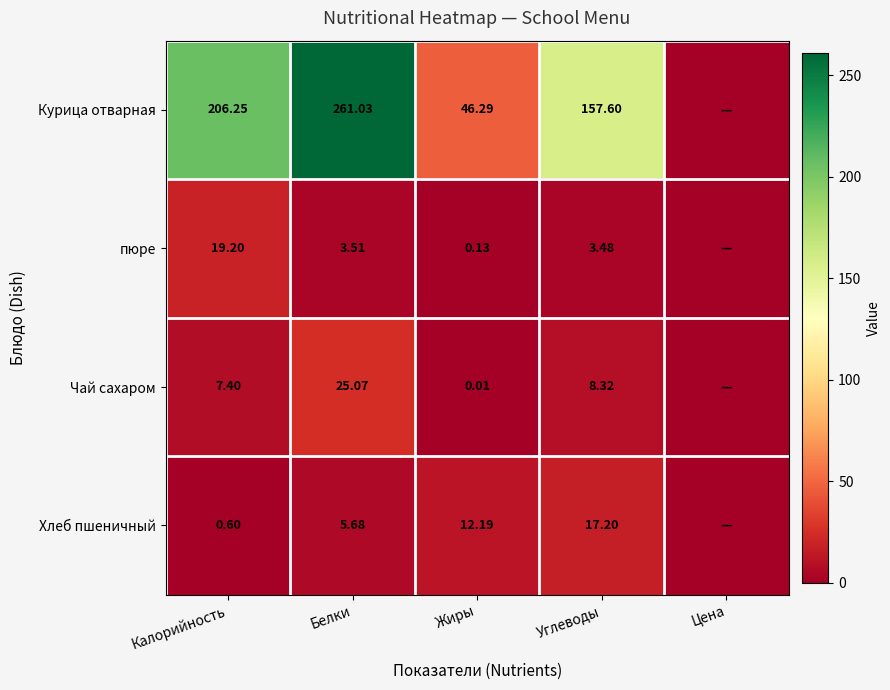

Rank the series at Углеводы from highest to lowest value.

Курица отварная, Хлеб пшеничный, Чай сахаром, пюре